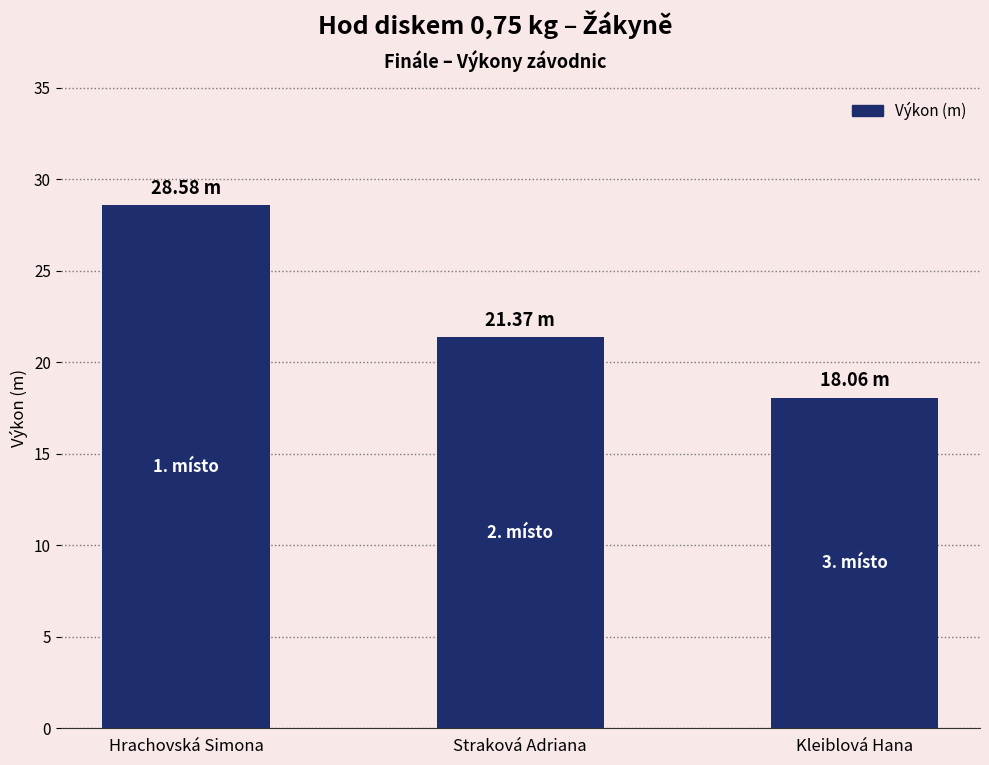

Which label corresponds to the largest value in the chart?

Hrachovská Simona